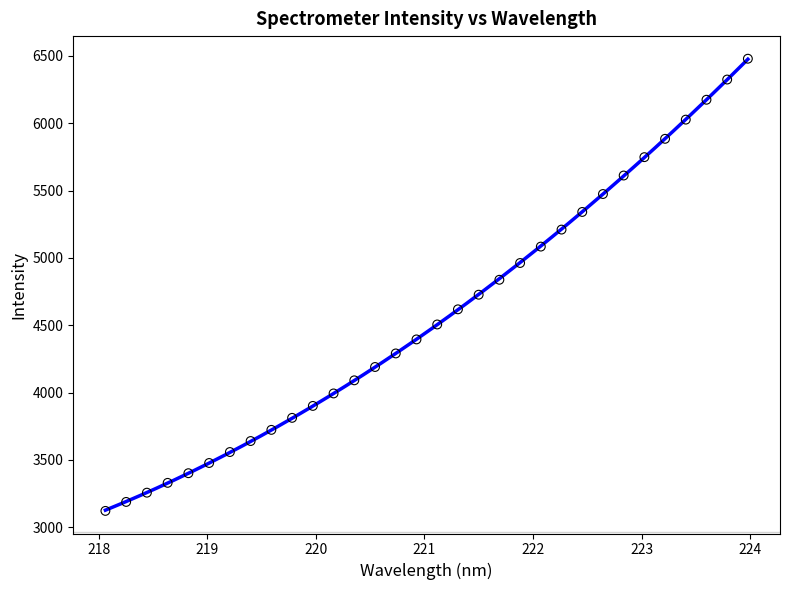

What is the range of Y values (max minus min)?

3358.2